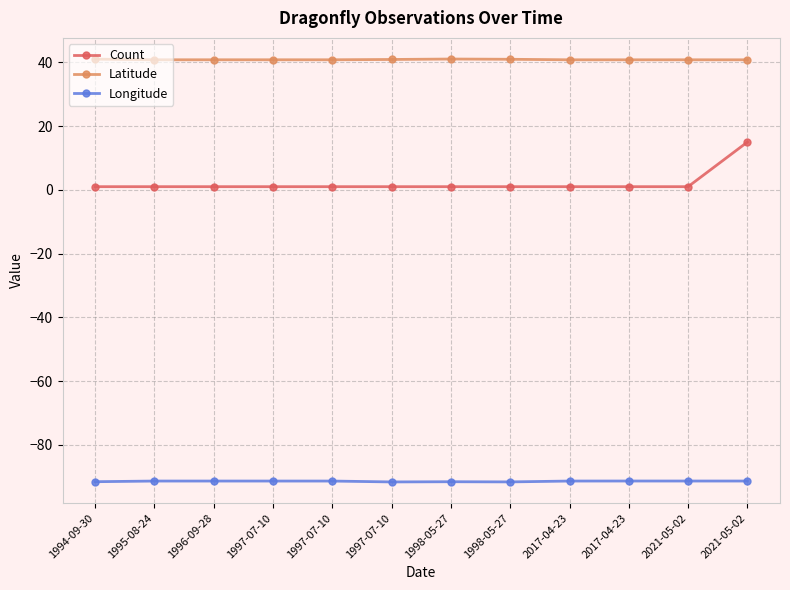

Is this an area chart (filled region under the line)?

No